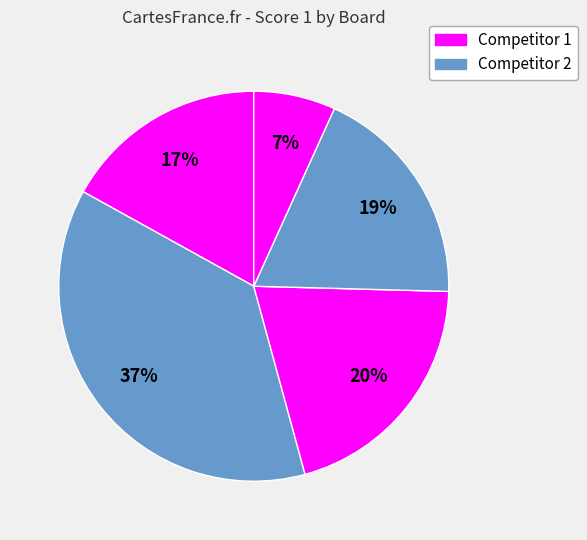

How many slices are in this pie chart?

5